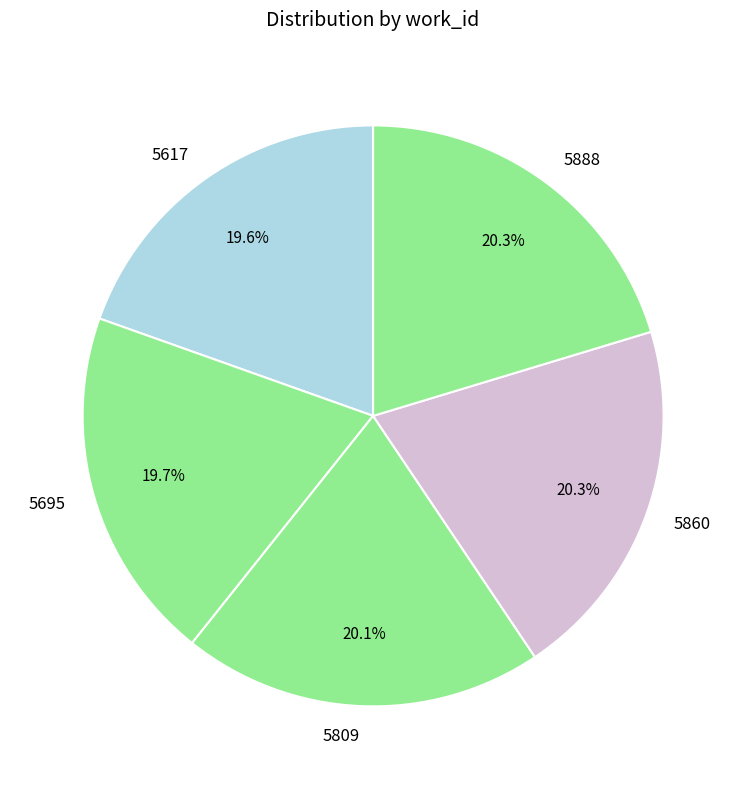

Approximately how many times larger is the value at 5860 compared to 5695?

1.0